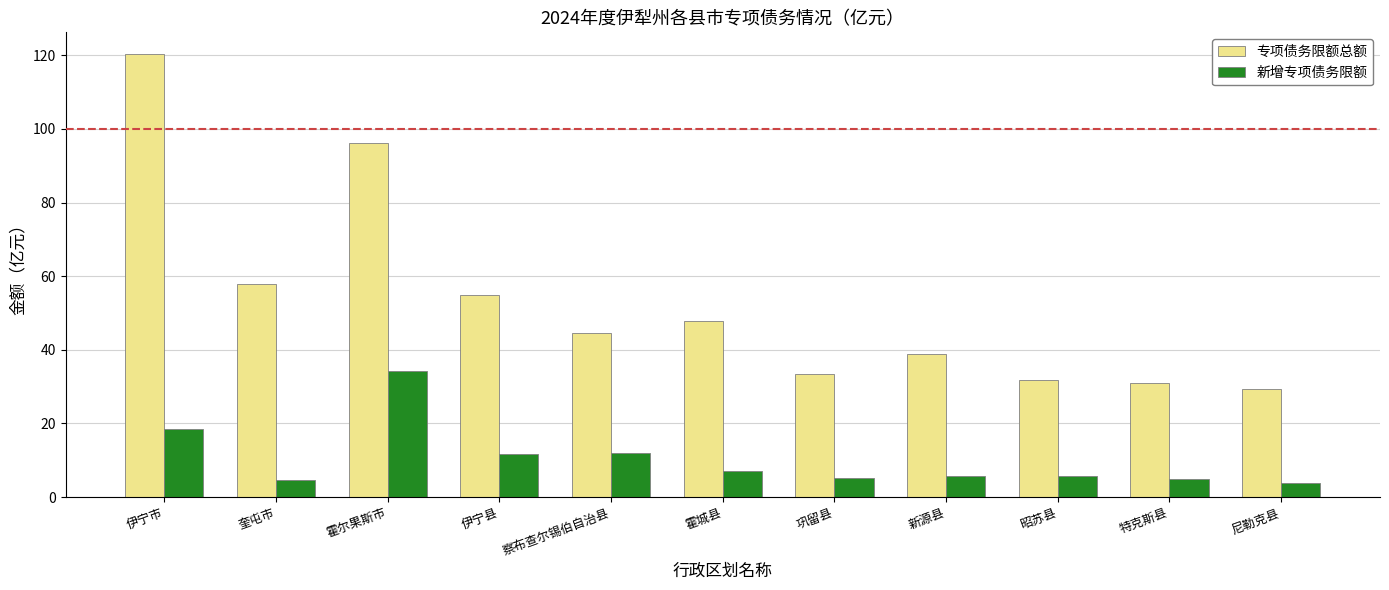

What is the sum of the 新增专项债务限额 values at 霍城县 and 尼勒克县?

10.7